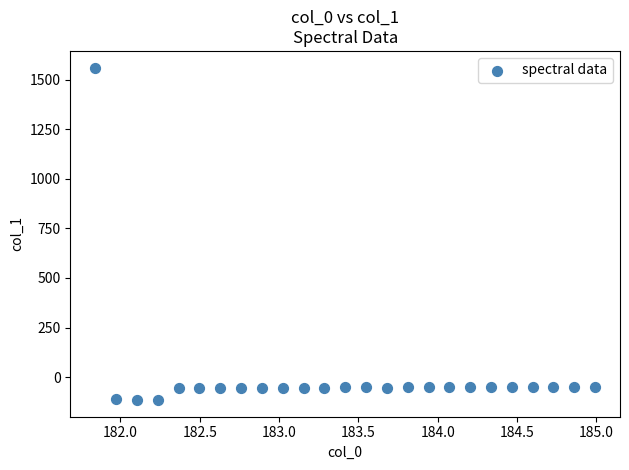

What is the range of Y values (max minus min)?

1677.7